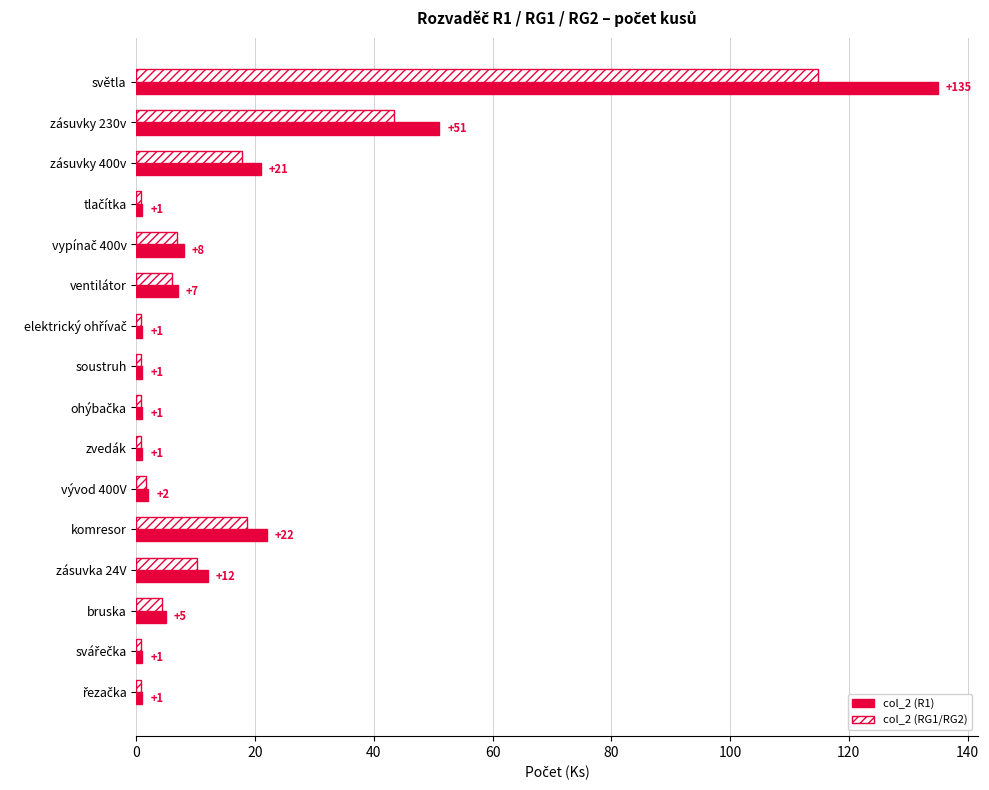

What is the maximum value for col_2 (RG1/RG2)?

114.8